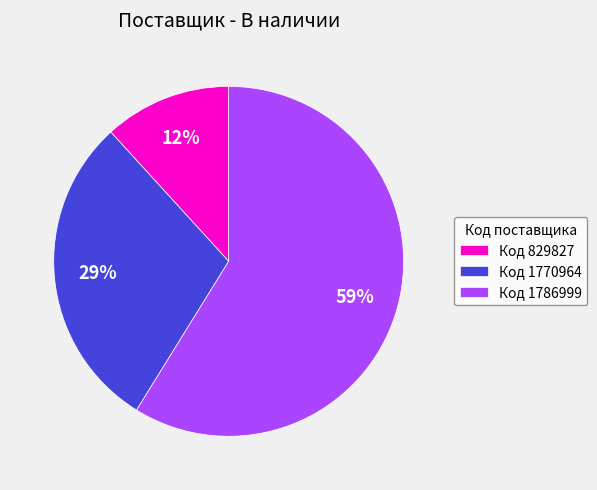

What percentage is the Код 829827 slice, to the nearest percent?

12%